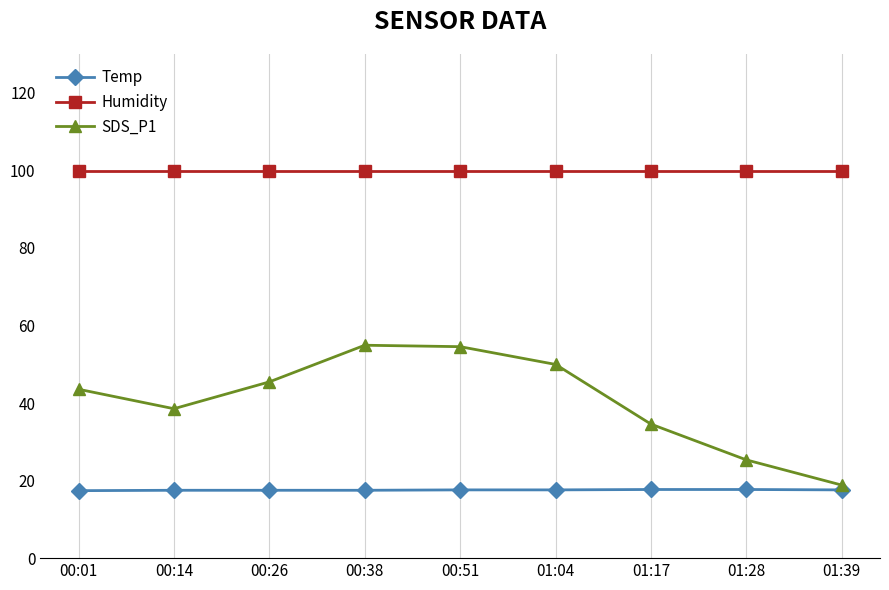

What is the spread (max minus min) of values at 01:04?

82.3